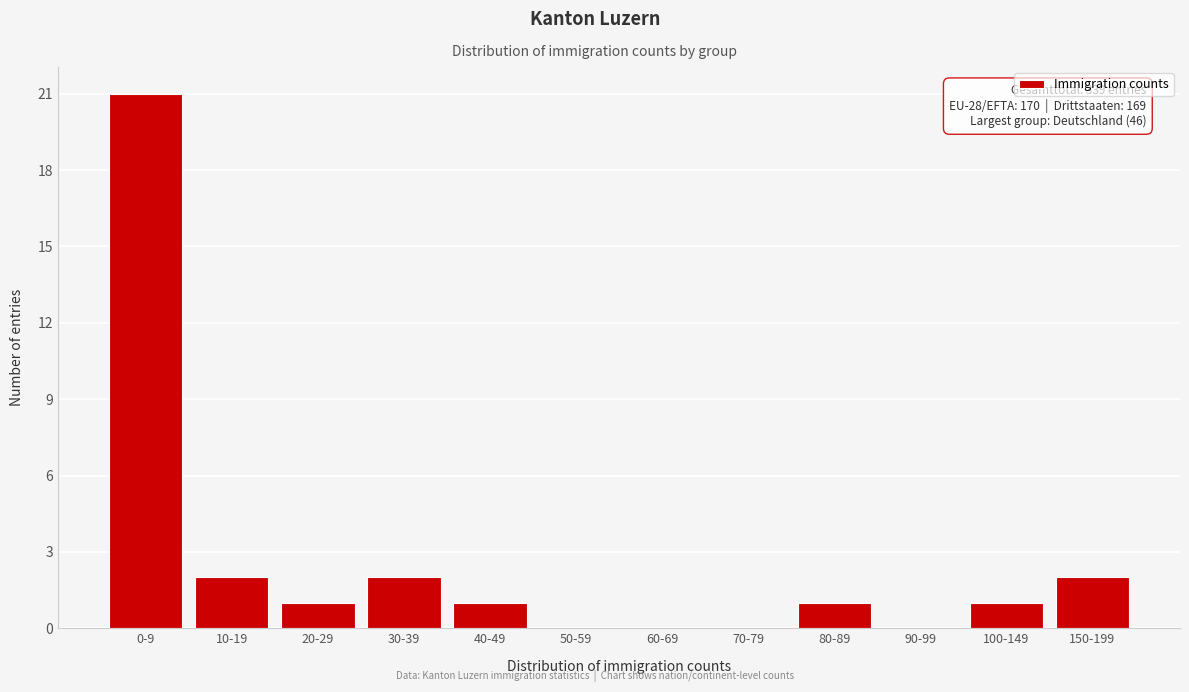

Reading left to right, list all the values displayed in this chart.

0-9=21	10-19=2	20-29=1	30-39=2	40-49=1	50-59=0	60-69=0	70-79=0	80-89=1	90-99=0	100-149=1	150-199=2